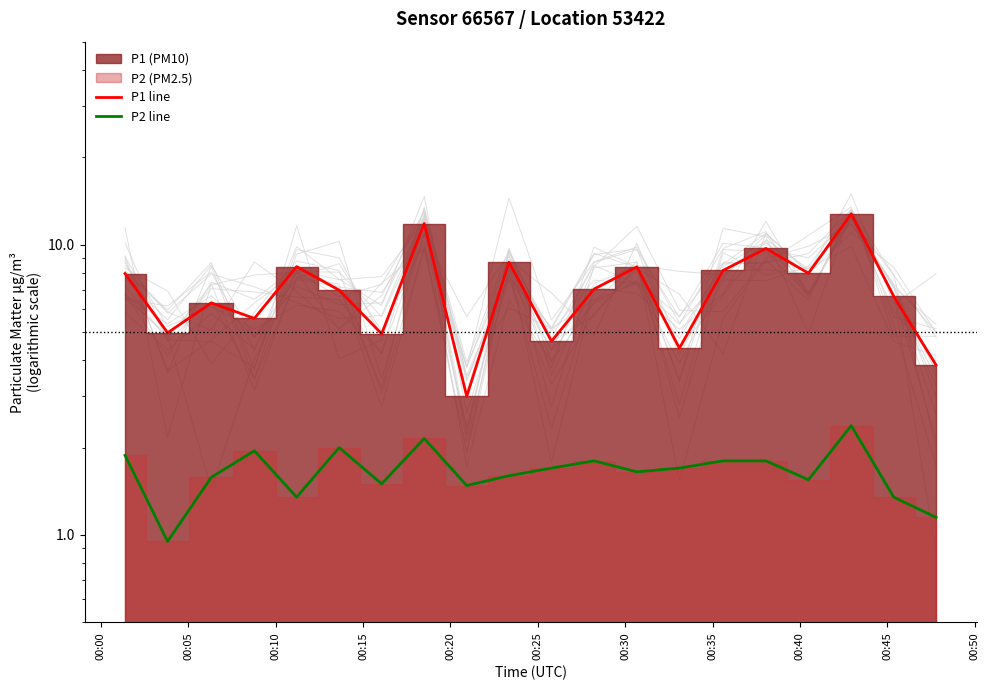

Rank the series by their average value, from highest to lowest.

P1 line, P2 line